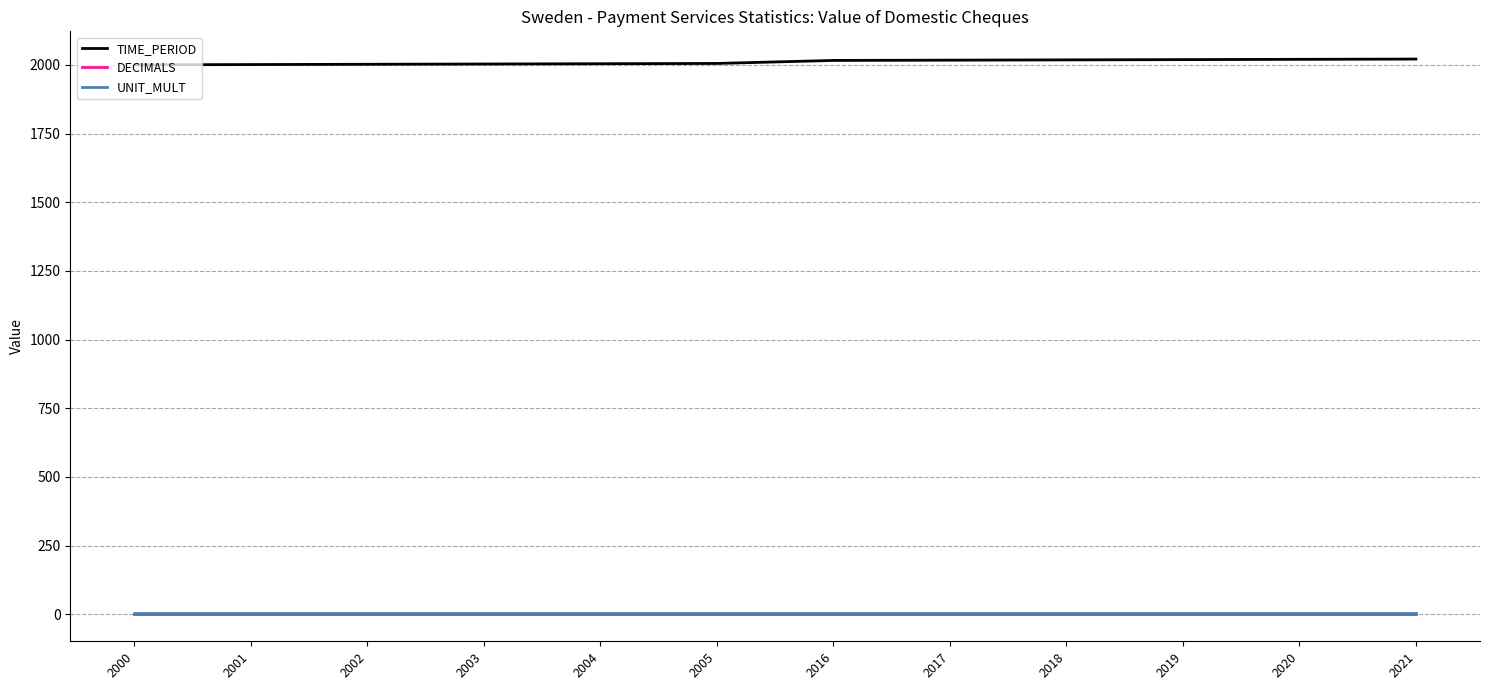

What are all the series names shown in the legend?

TIME_PERIOD, DECIMALS, UNIT_MULT